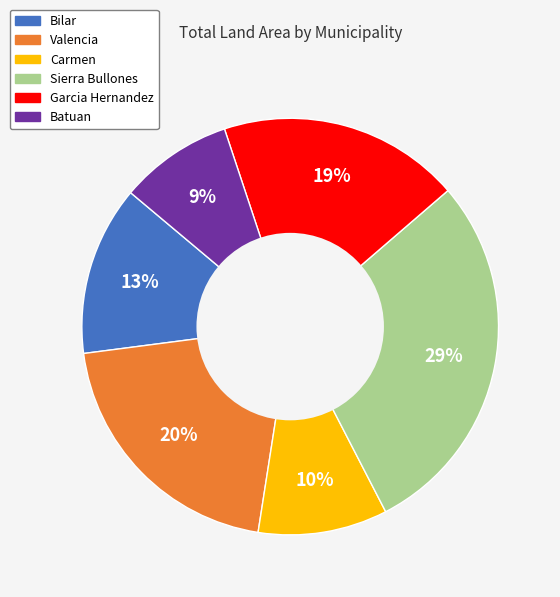

Which slice is the largest?

Sierra Bullones